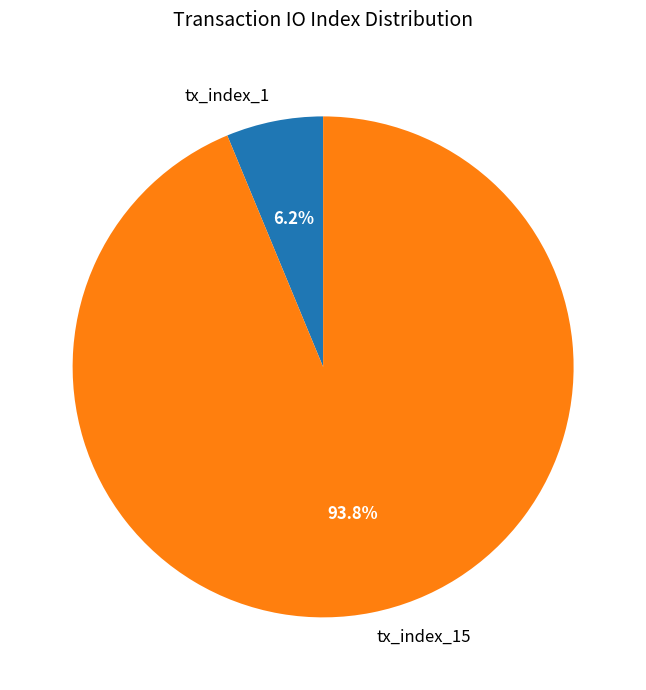

What is the ratio of the value at tx_index_1 to the value at tx_index_15?

0.1